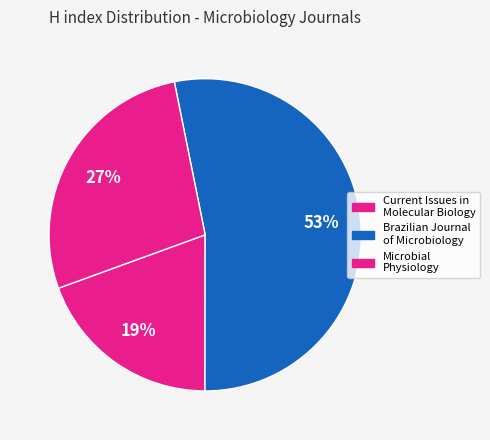

How many segments does this pie chart have?

3